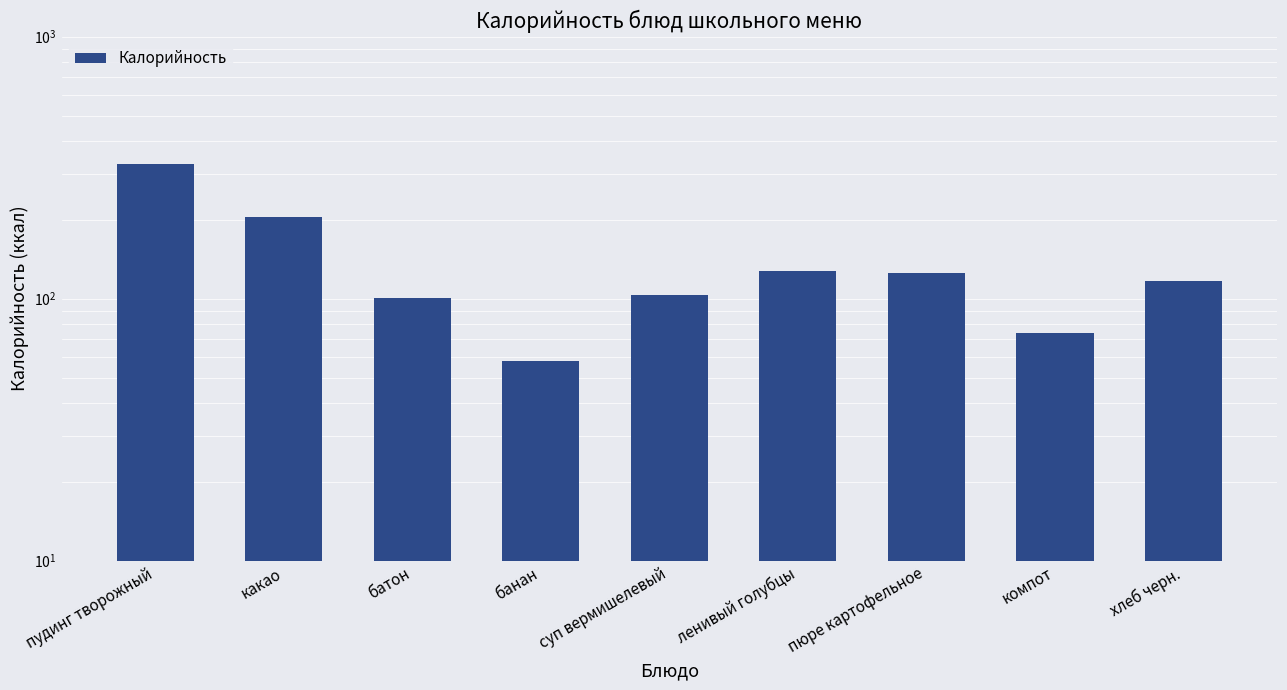

The value at хлеб черн. is 172. True or false?

False